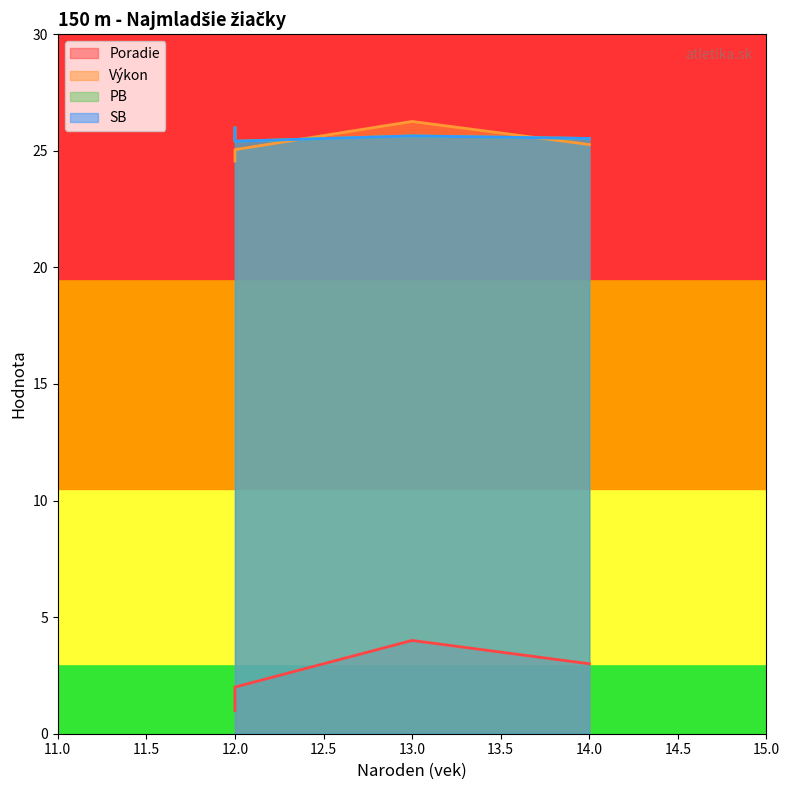

True or false: Poradie and Výkon intersect in this chart.

False